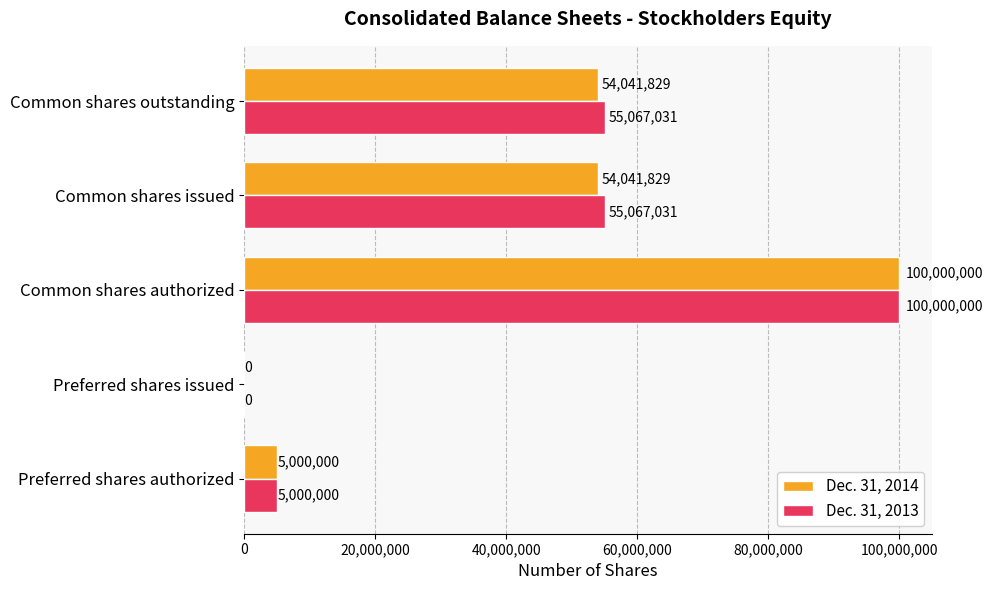

What is the sum of the Dec. 31, 2013 values at Common shares authorized and Preferred shares issued?

100000000